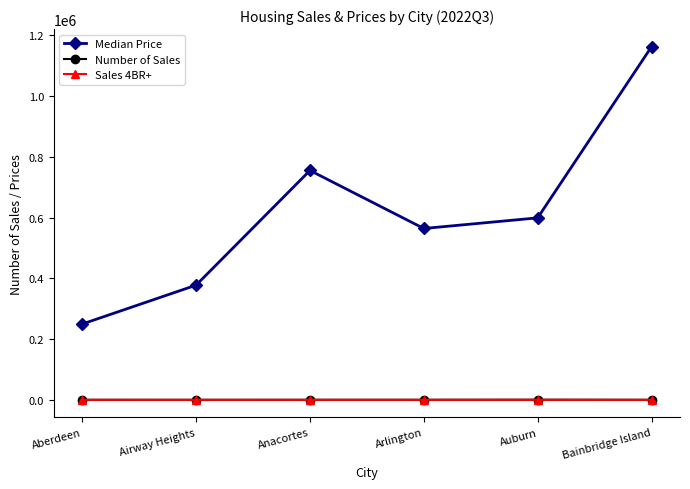

What is the difference between the maximum and minimum values in the Sales 4BR+ series?

156